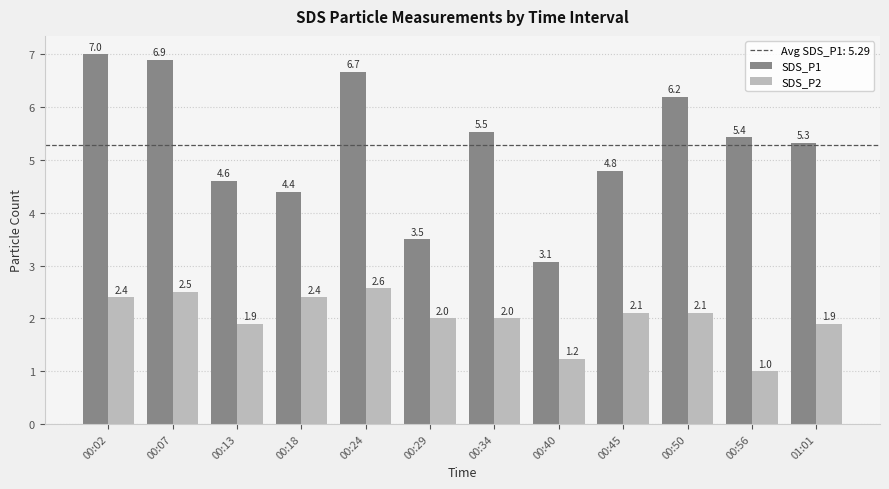

Which series has the largest total across all categories?

SDS_P1